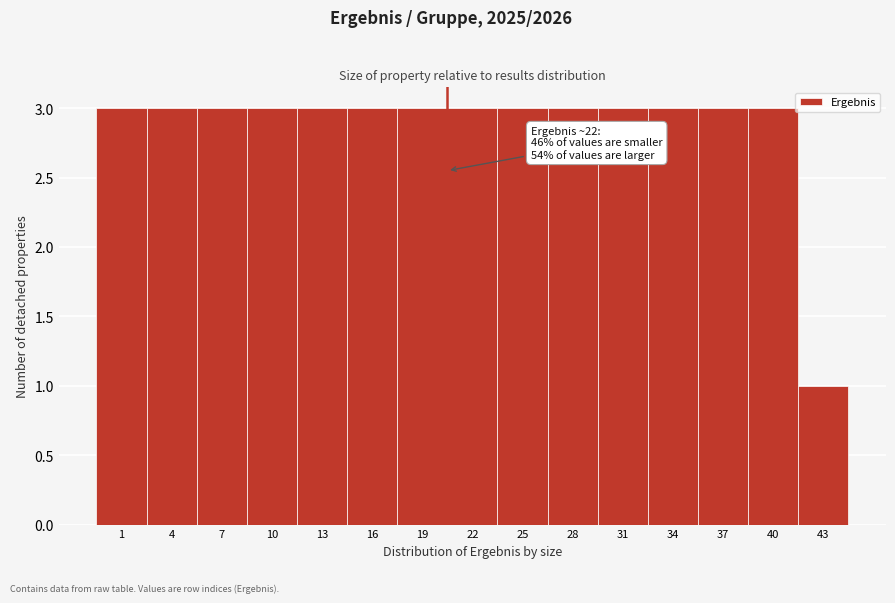

Reading right to left, what are all the values shown in this chart?

43=1	40=3	37=3	34=3	31=3	28=3	25=3	22=3	19=3	16=3	13=3	10=3	7=3	4=3	1=3